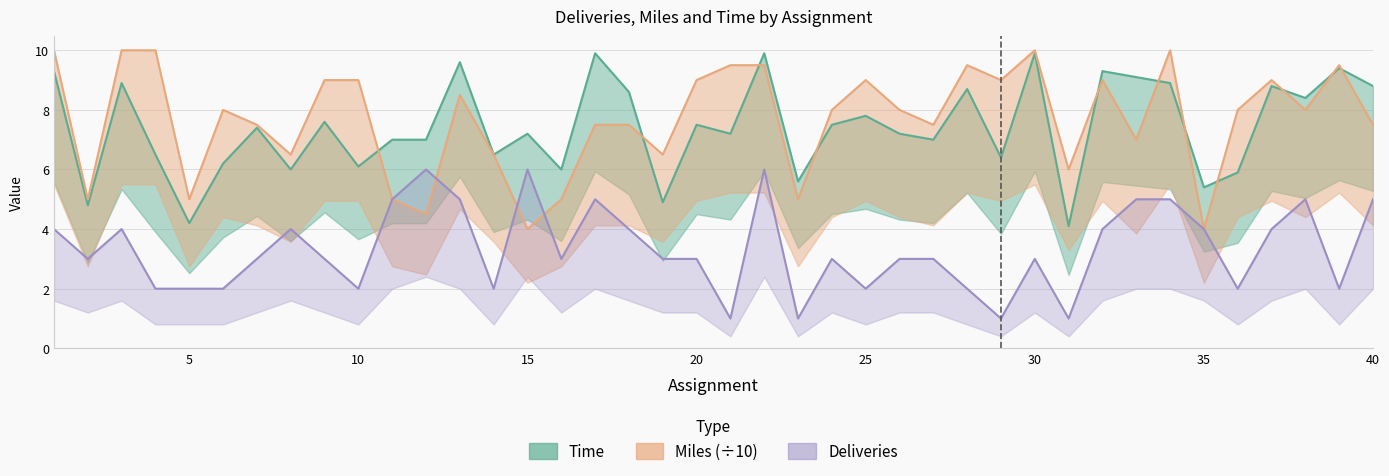

How many lines are shown in the chart?

3